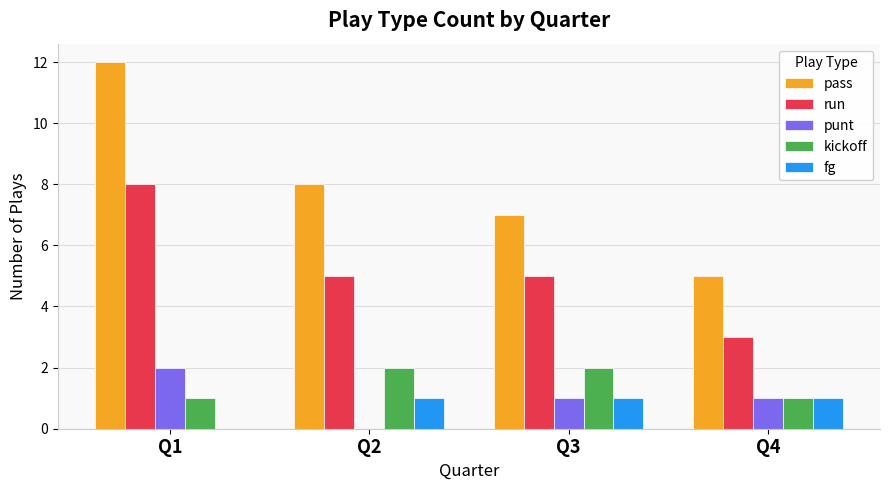

Is it true that kickoff equals 1 at Q4?

True